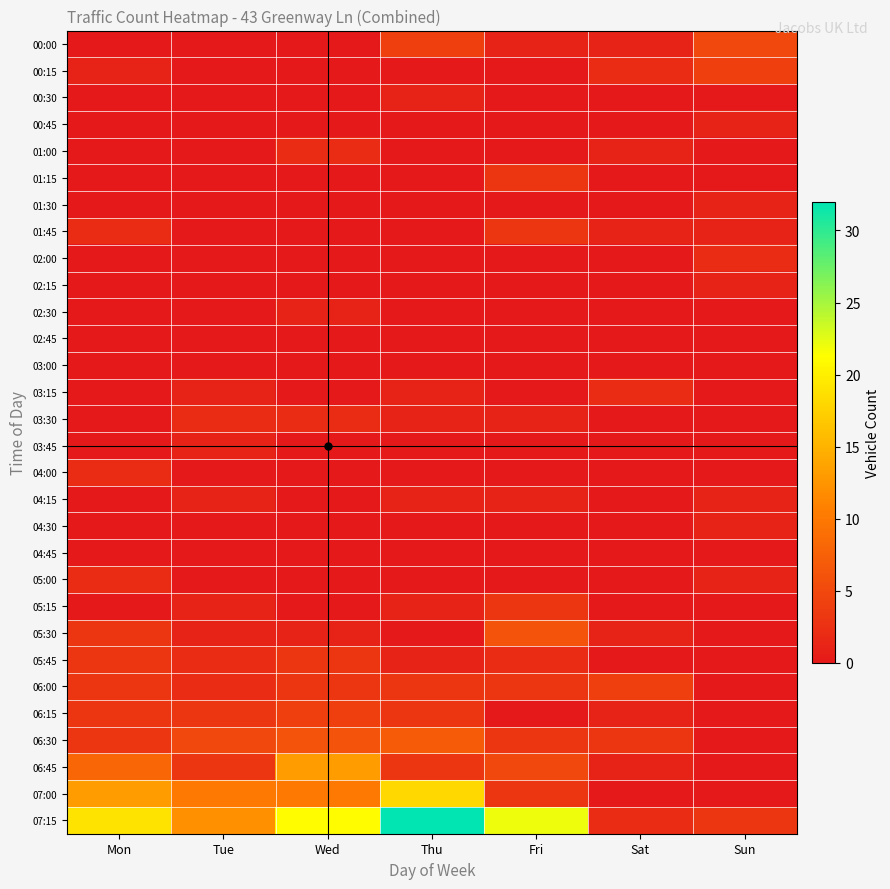

What is the total value across all series at Sat?

19